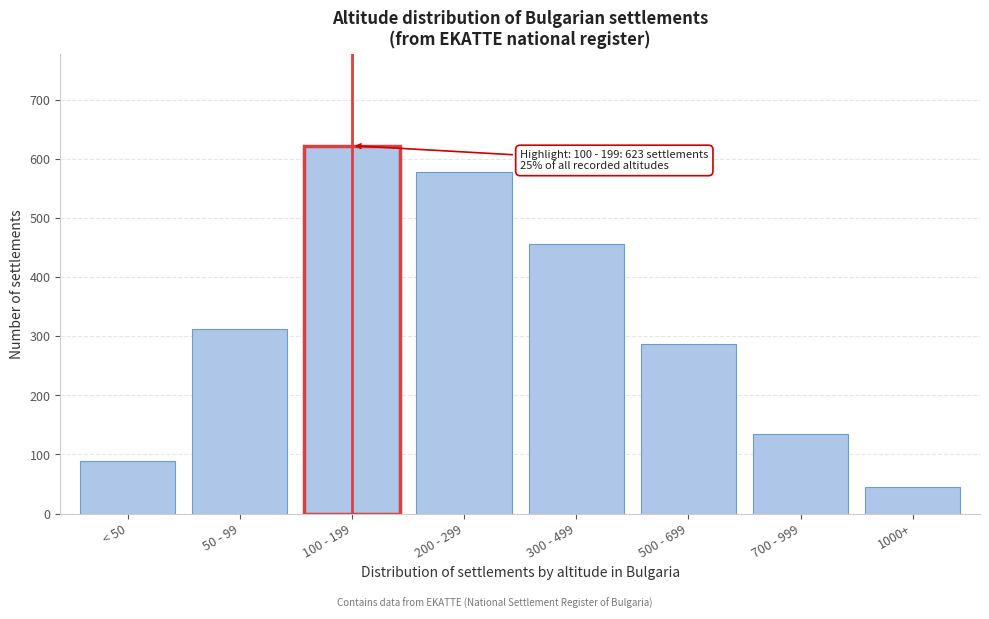

Reading left to right, transcribe all the data shown in this chart.

89	312	623	578	456	287	134	45